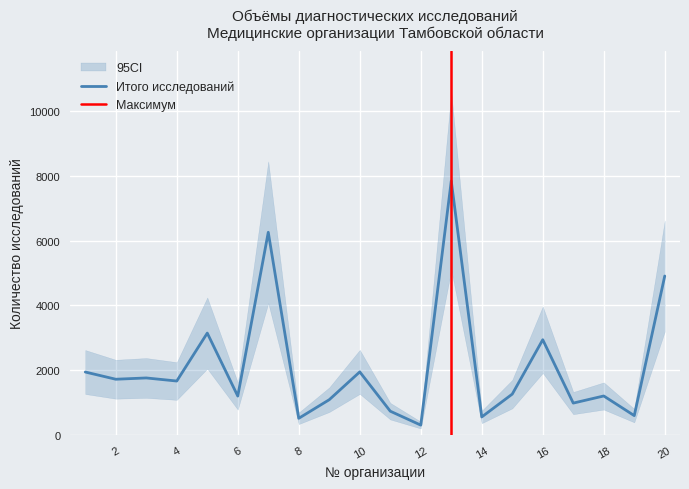

Does the chart have visible grid lines?

Yes